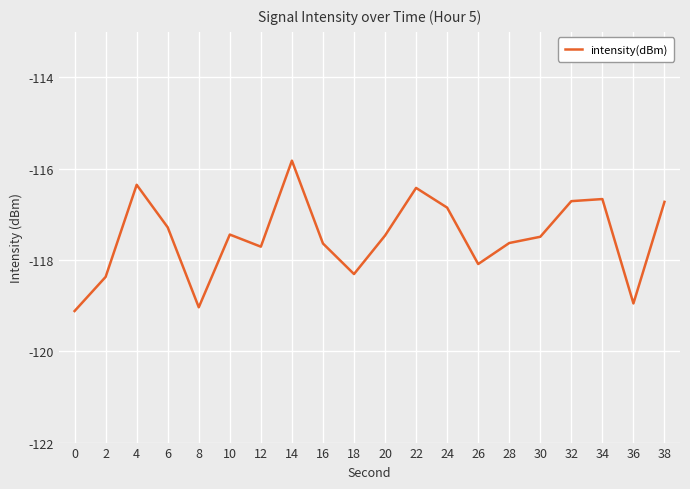

True or false: the data shows -119.0 at 8.

True